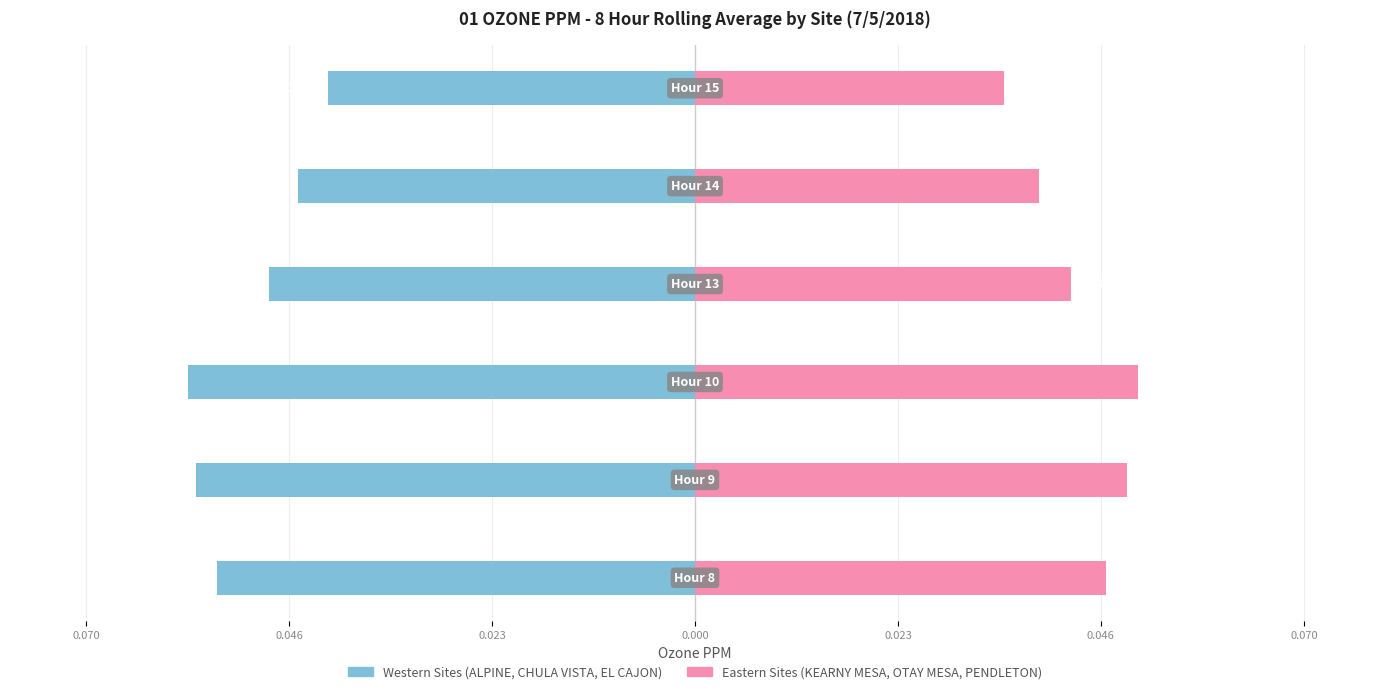

Reading left to right, transcribe all the data shown in this chart.

Western Sites (ALPINE, CHULA VISTA, EL CAJON): -0.1	-0.1	-0.1	-0.0	-0.0	-0.0
Eastern Sites (KEARNY MESA, OTAY MESA, PENDLETON): 0.0	0.0	0.1	0.0	0.0	0.0